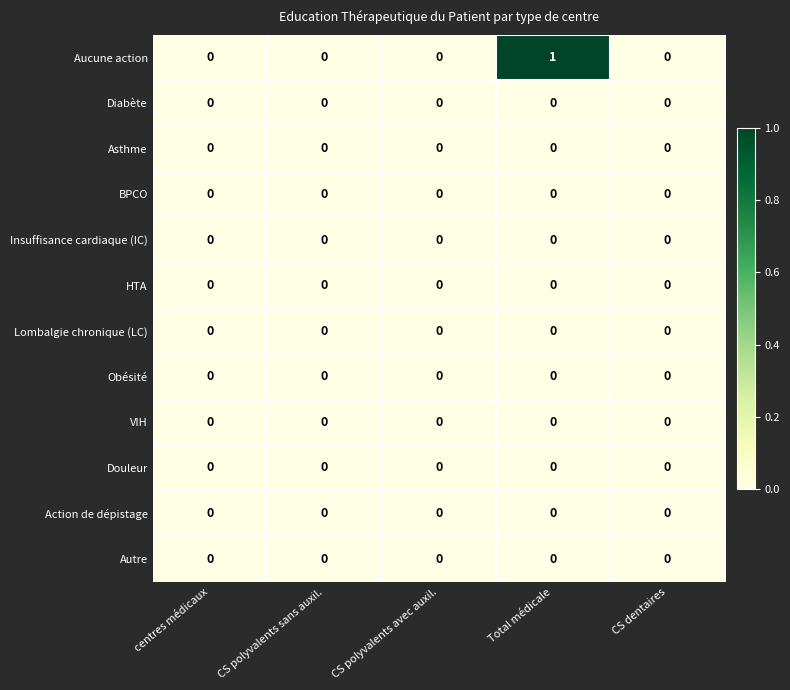

Which series has the widest spread of values?

Aucune action